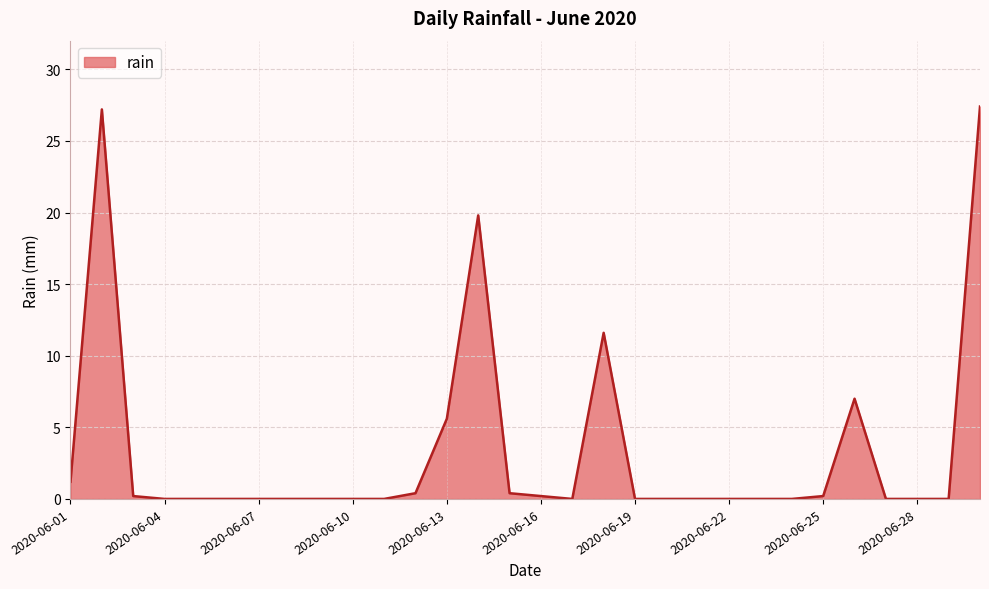

What is the difference between the maximum and minimum values?

27.4